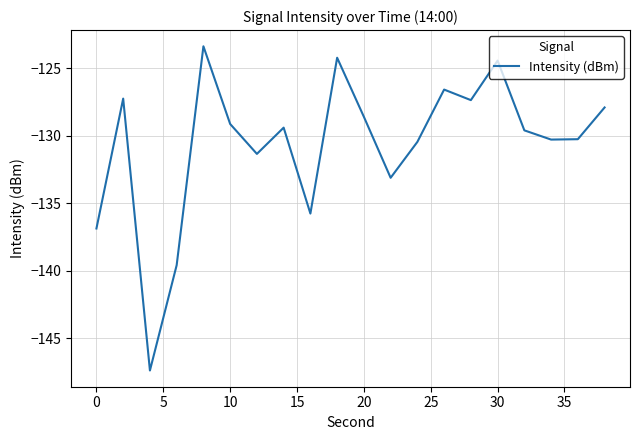

What is the difference between the second highest and second lowest values?

15.4